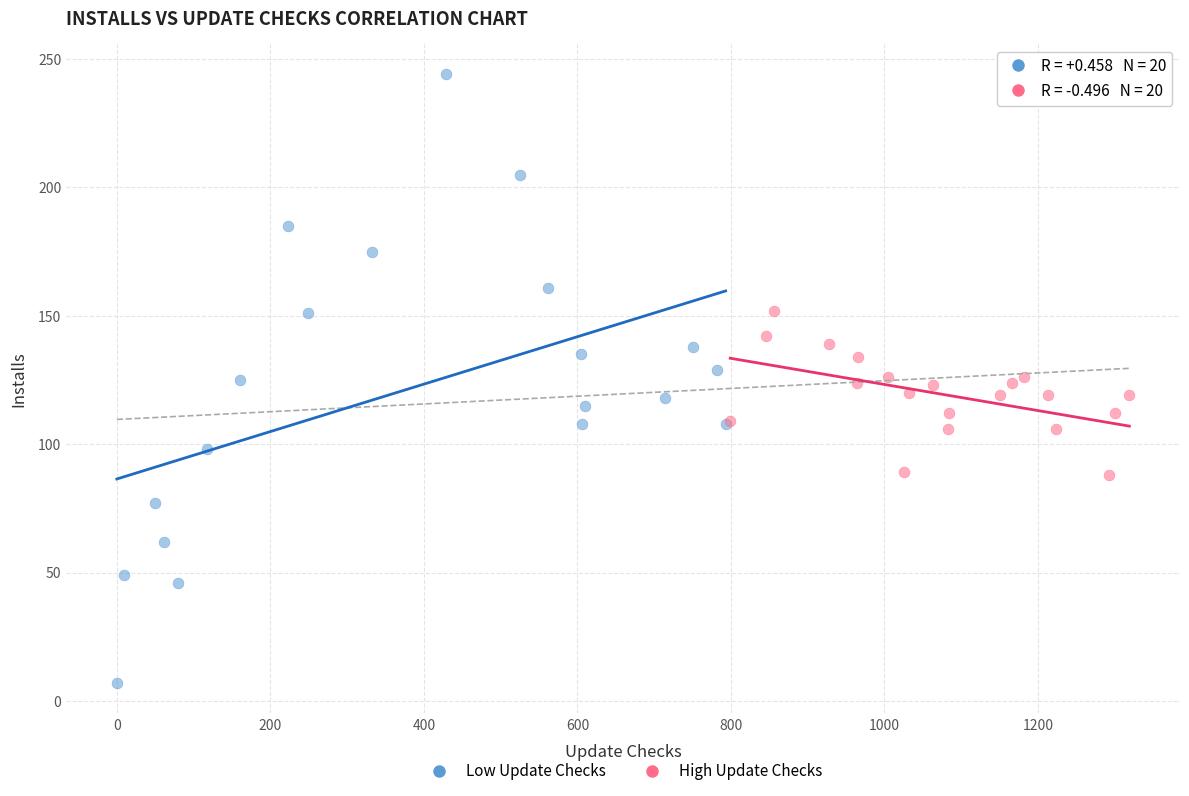

What are all the series names shown in the legend?

Low Update Checks, High Update Checks